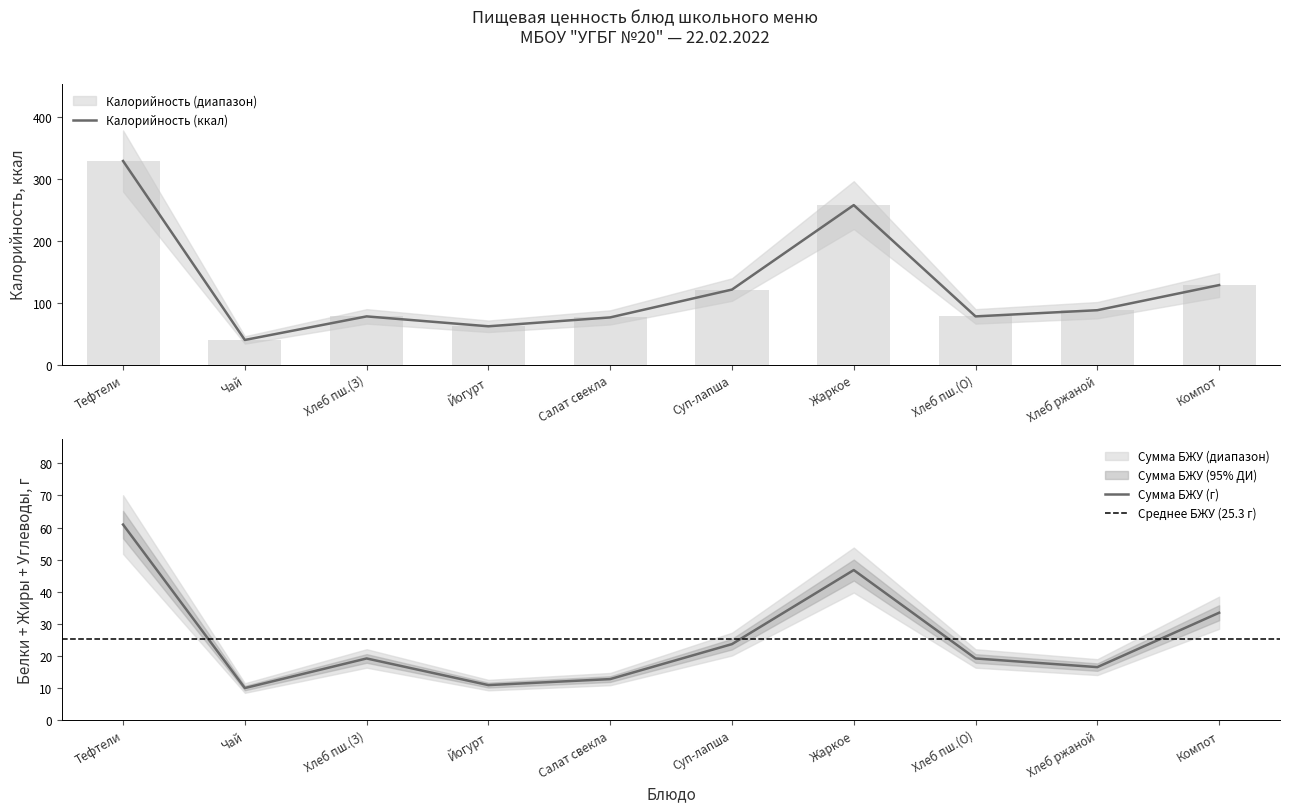

The Сумма БЖУ (г) series shows 12.8 at Салат свекла. True or false?

True